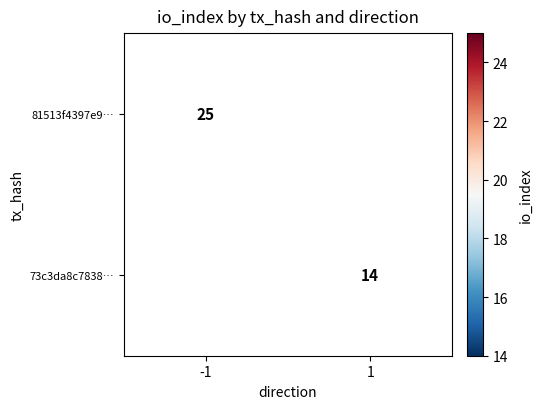

How many values in 81513f4397e9… are above zero?

1